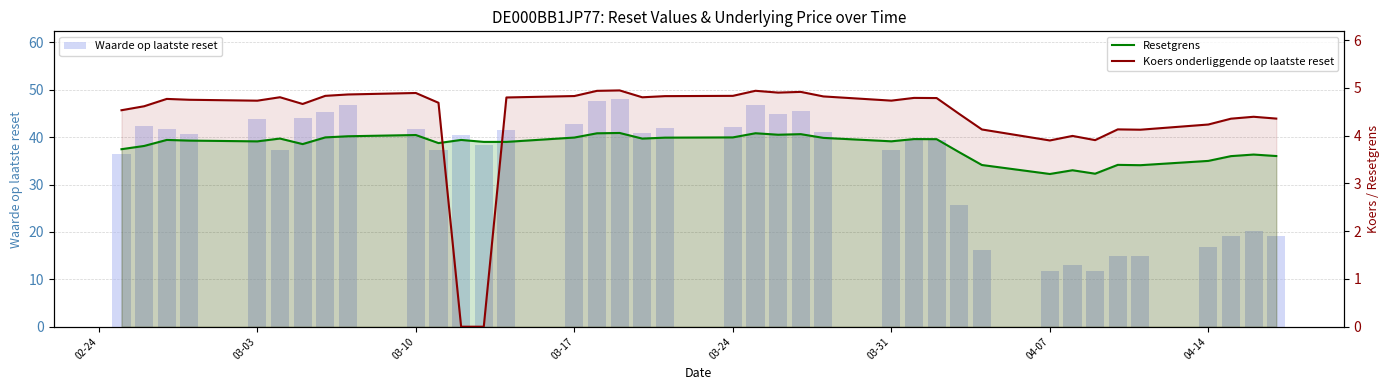

Which series has the largest total across all categories?

Waarde op laatste reset